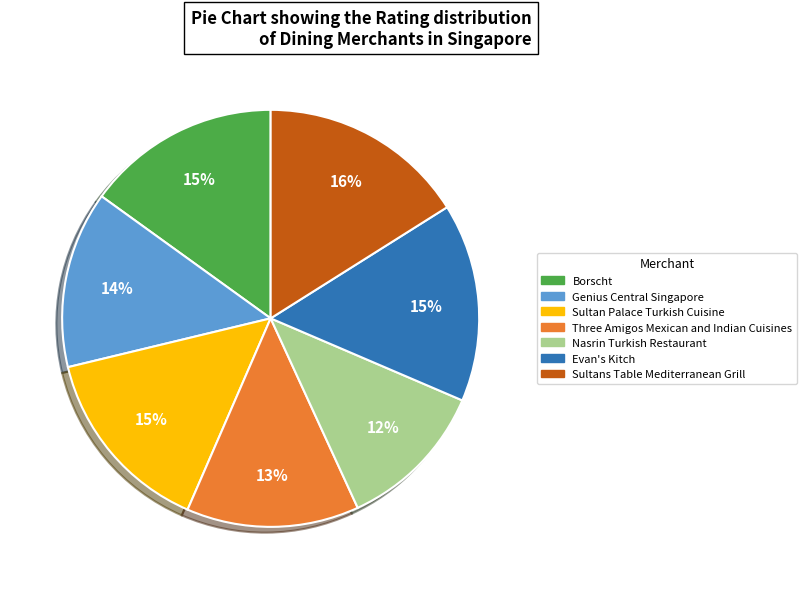

Which slice is the smallest?

Nasrin Turkish Restaurant